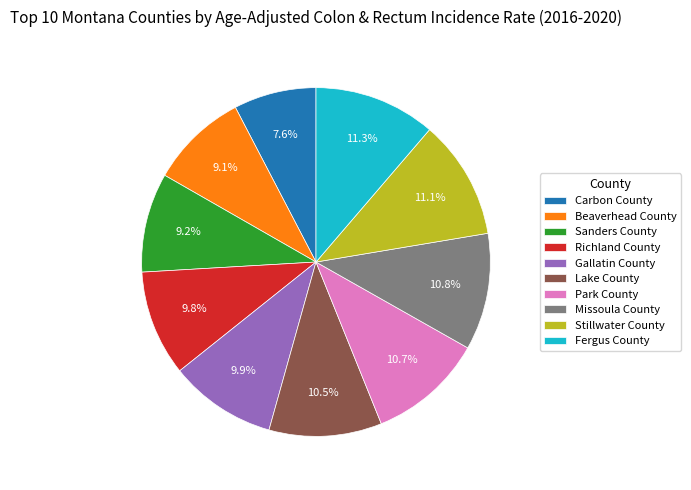

Is there a majority slice in this chart?

No